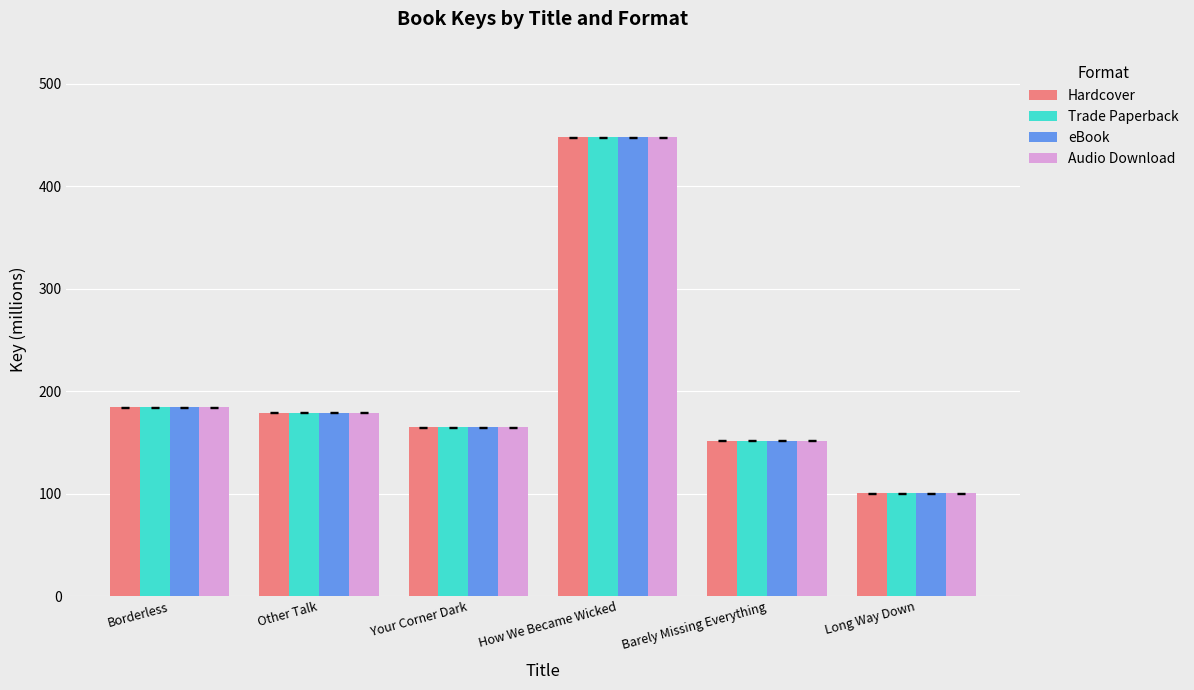

At which label does eBook first exceed 178?

Borderless